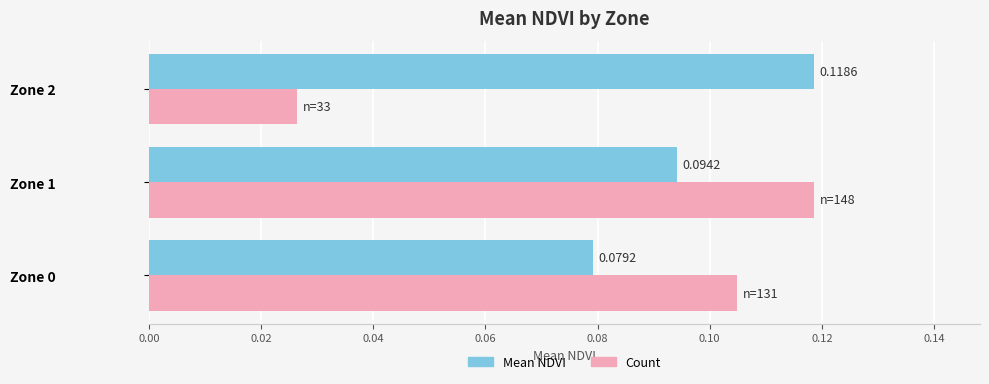

At which category is the sum across all series the highest?

Zone 1